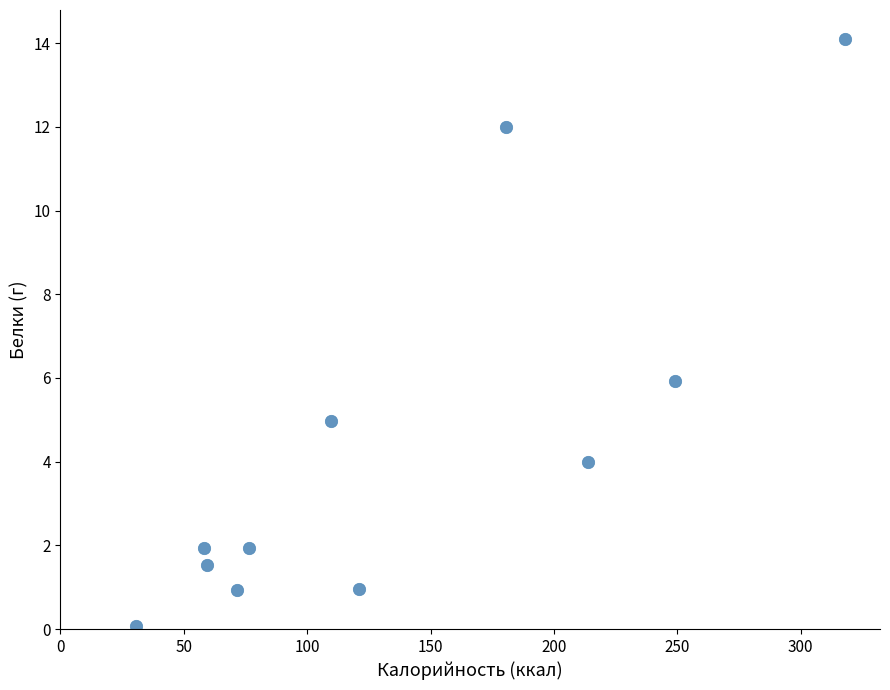

What Y value in the scatter plot is closest to 7?

5.9